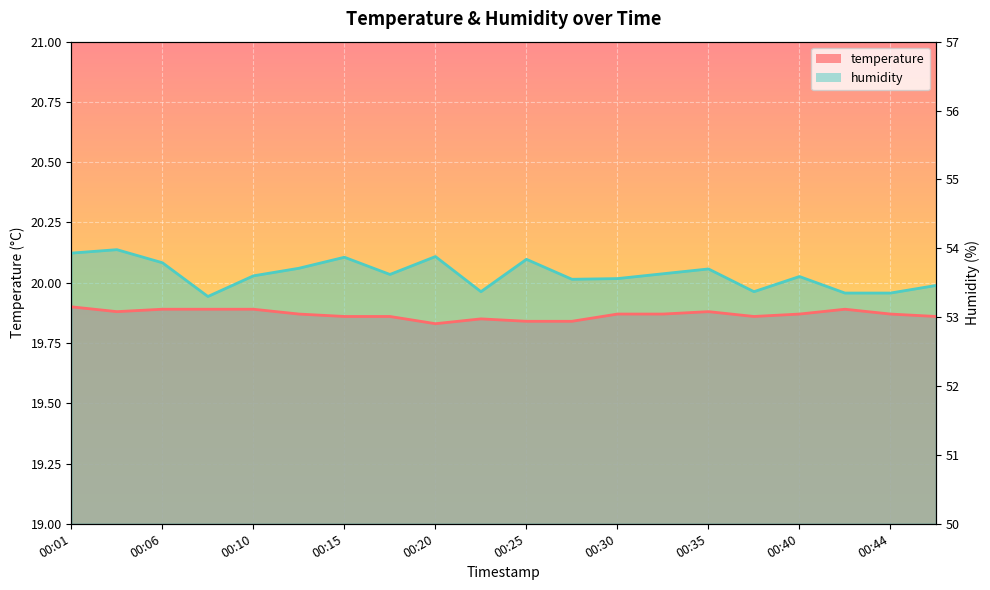

Which has a higher value, 00:18 or 00:15?

00:18